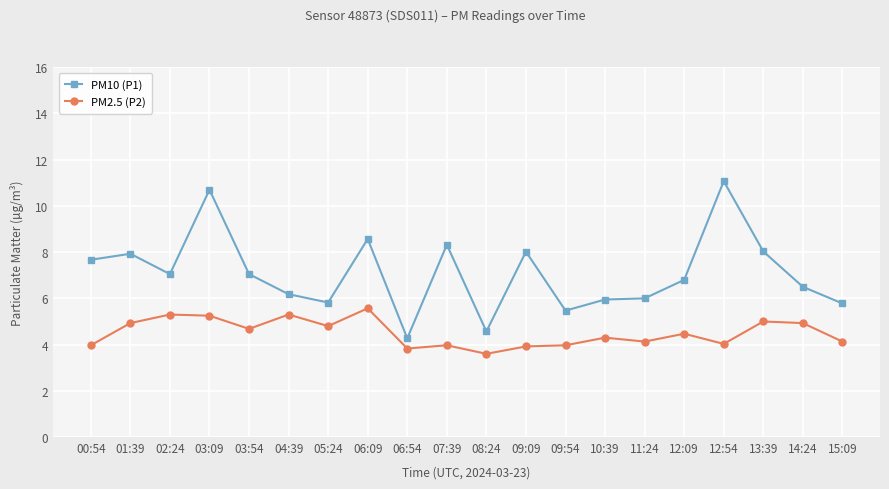

Is this an area chart (filled region under the line)?

No